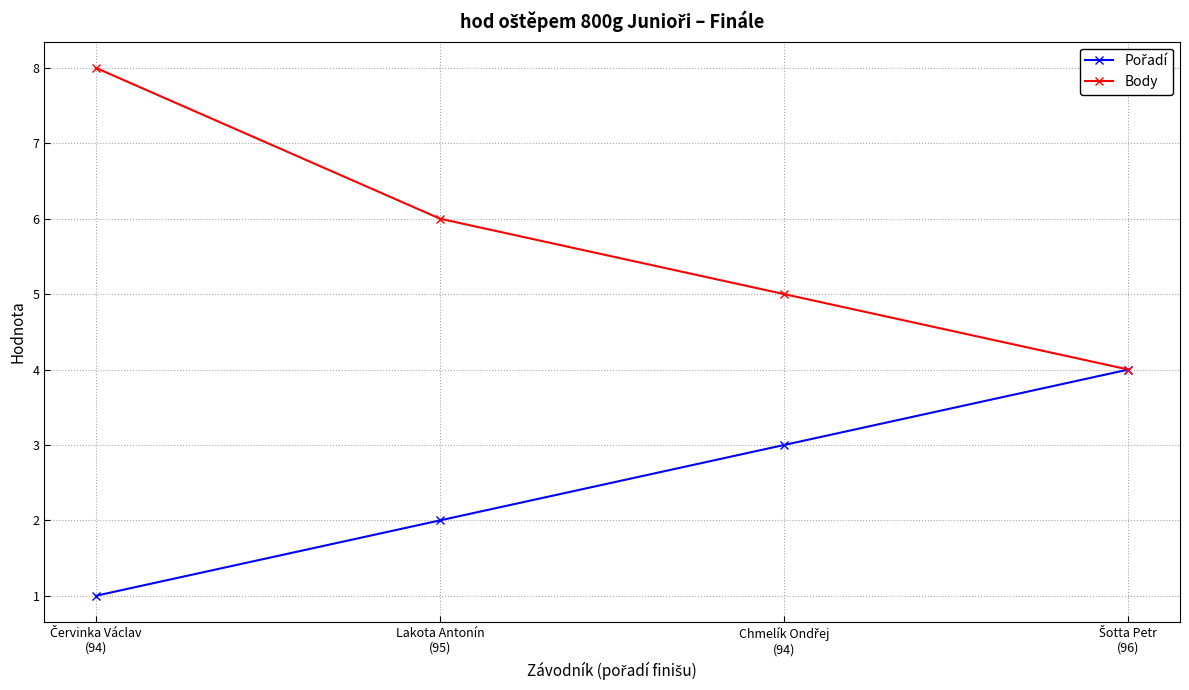

Which series has the widest spread of values?

Body